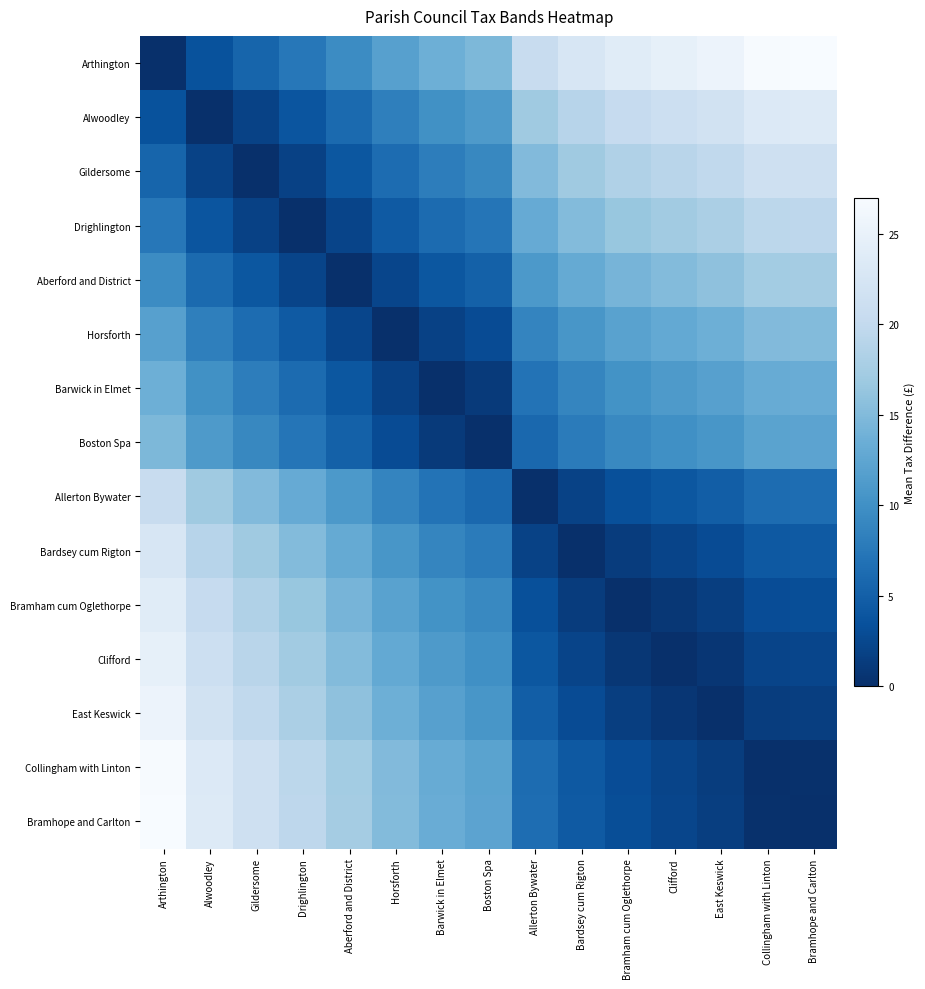

Count the number of data series in this chart.

15